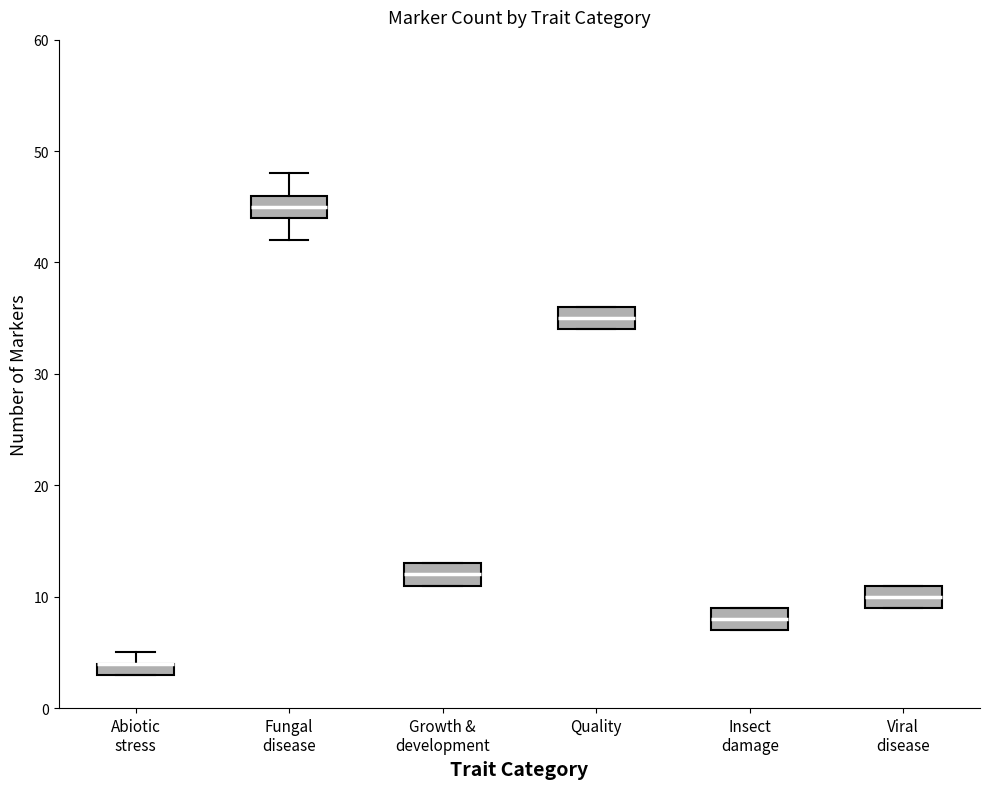

Where is the lower edge of the box for Abiotic stress on the y-axis? The values are not printed on the chart, so give them approximately, as read against the axis.

3